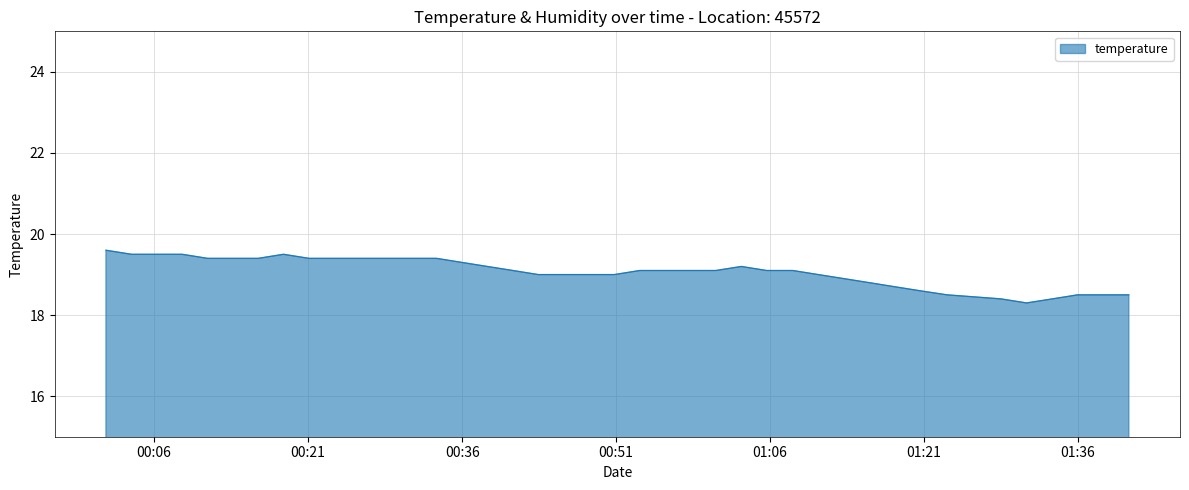

What is the difference between the maximum and minimum values?

1.3